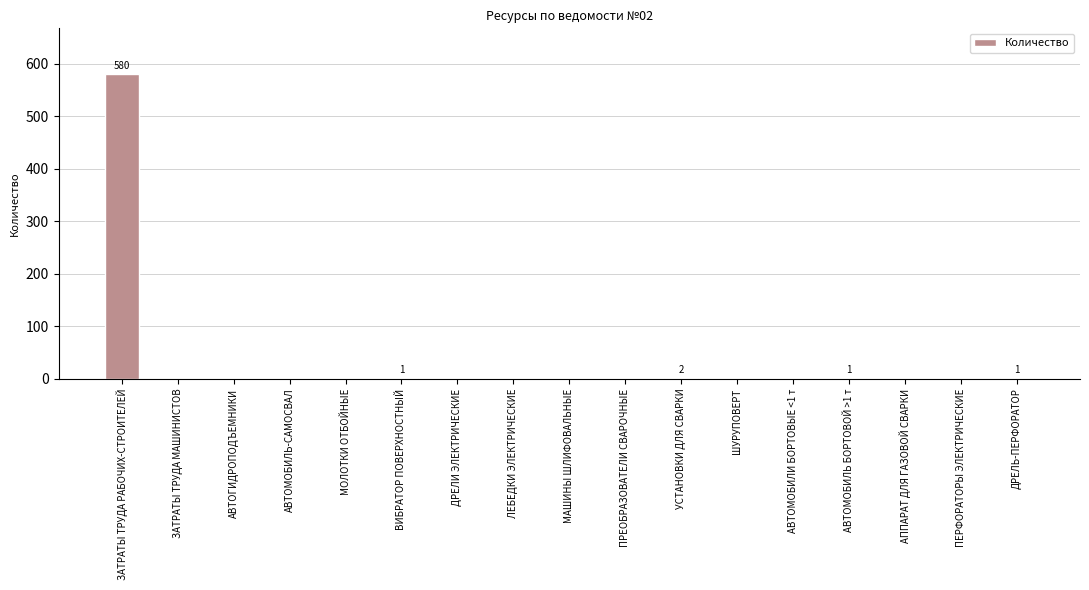

Does the chart contain stacked bars?

No